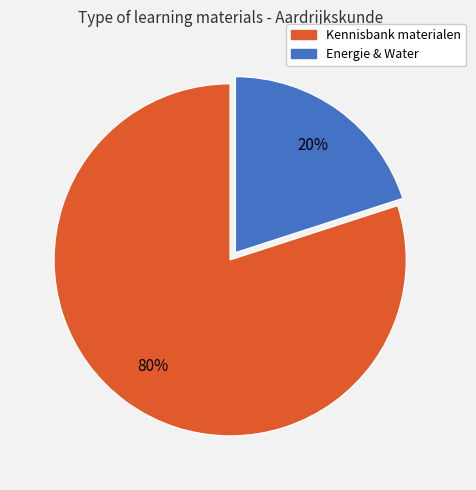

Rank the categories by value from highest to lowest.

Kennisbank materialen, Energie & Water